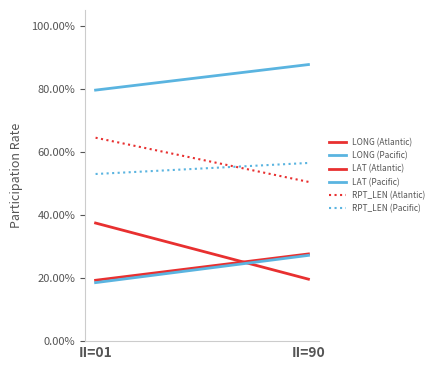

Which series changed the most between II=01 and II=90?

LONG (Atlantic)